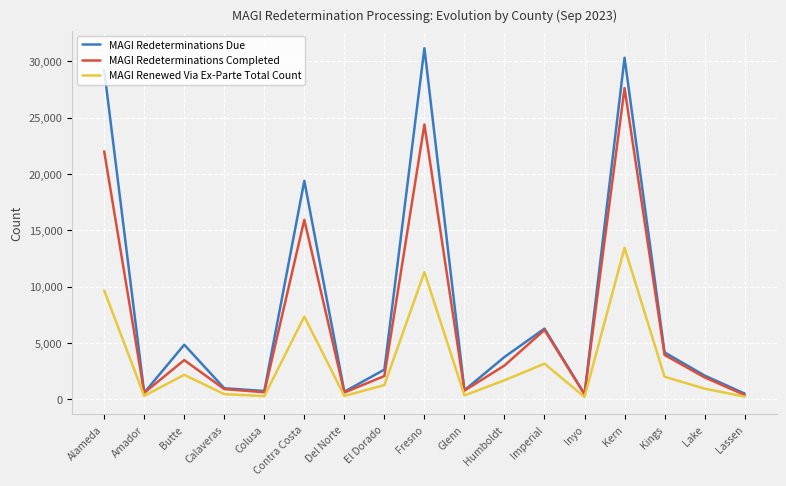

List the series in order of their peak value, highest first.

MAGI Redeterminations Due, MAGI Redeterminations Completed, MAGI Renewed Via Ex-Parte Total Count